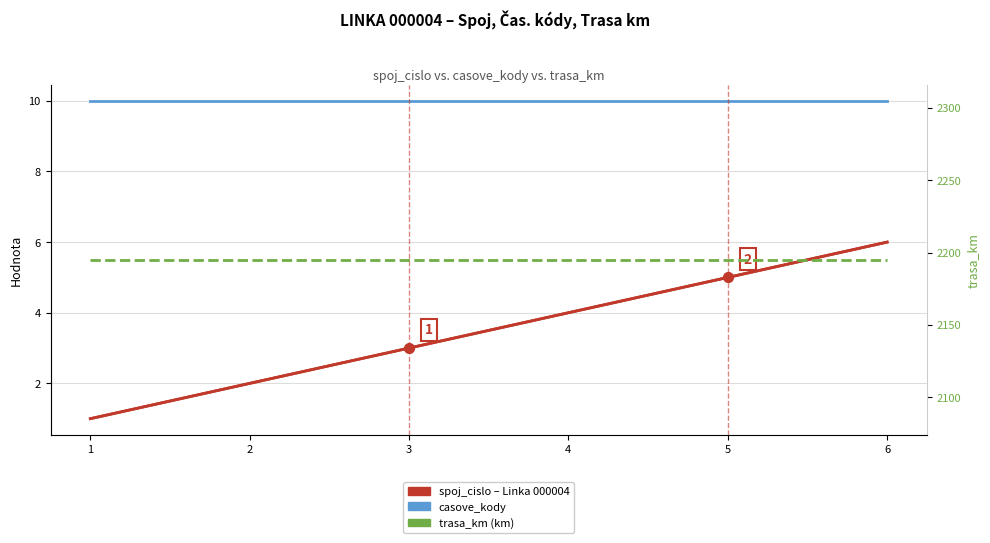

At how many categories does at least one series exceed 1824?

6